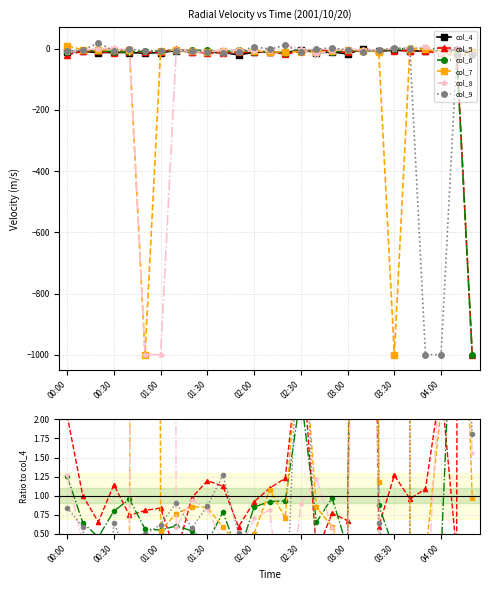

How many lines are shown in the chart?

6